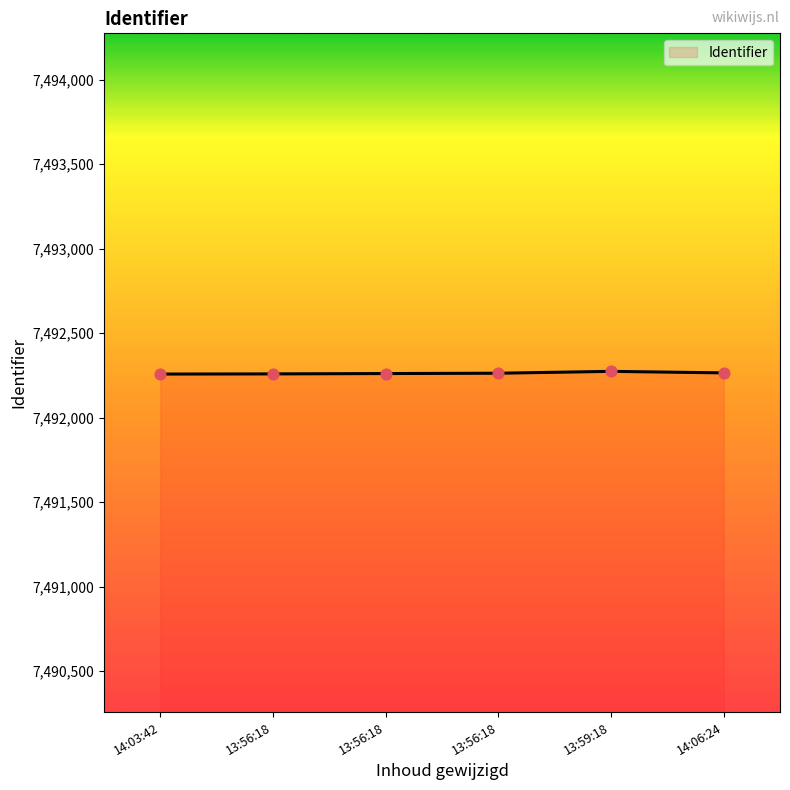

How many lines are shown in the chart?

1